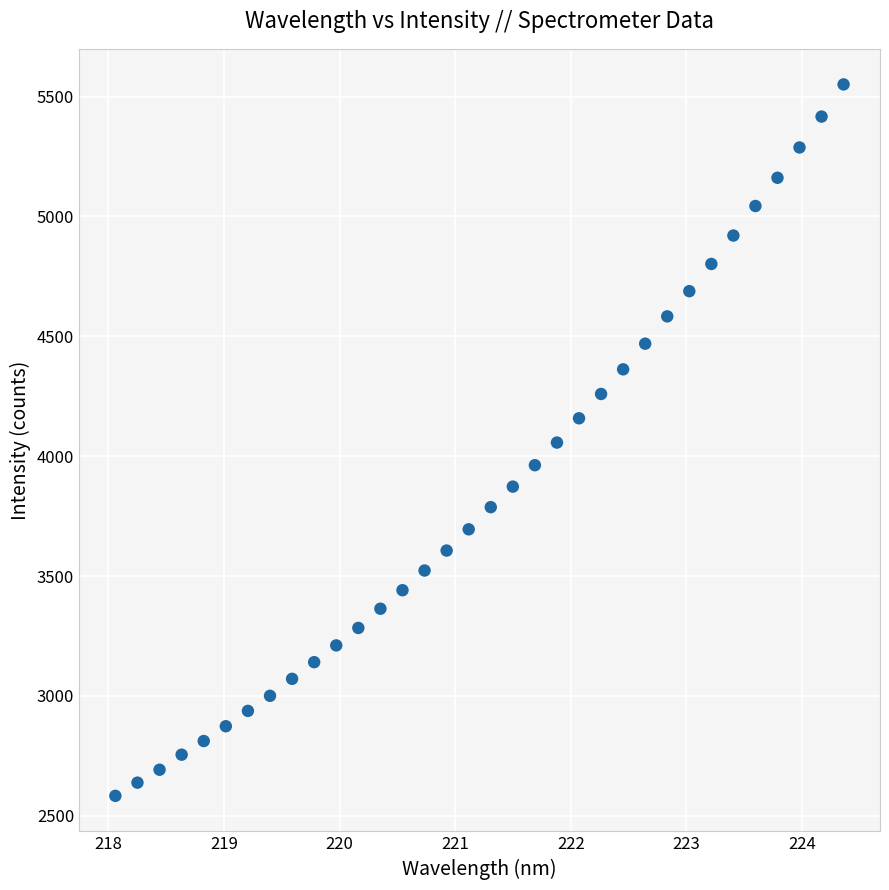

What is the range of X values (max minus min)?

6.3